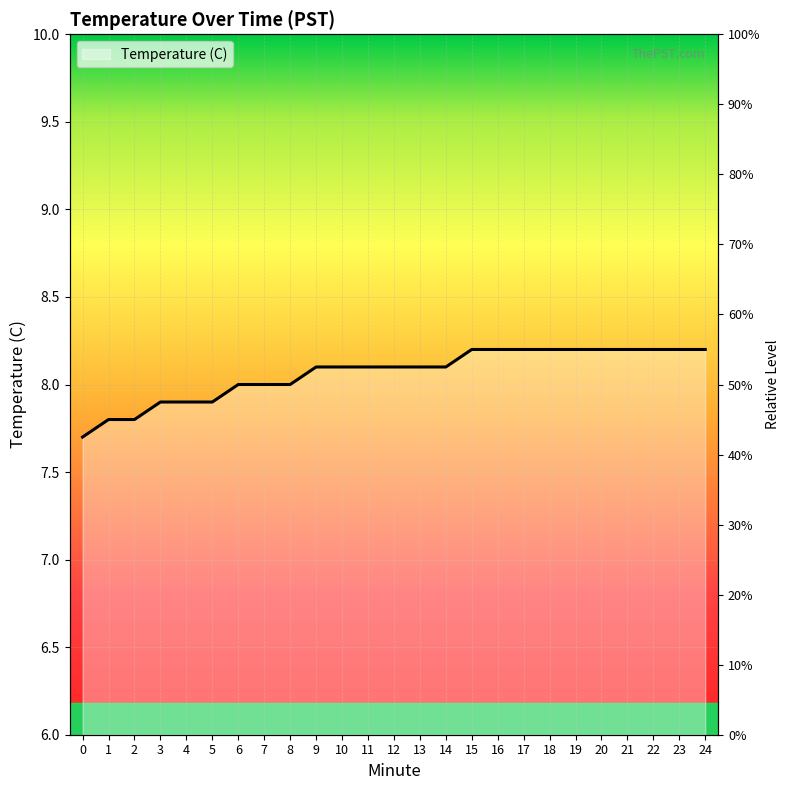

Count the values in the range 8 to 9.

19